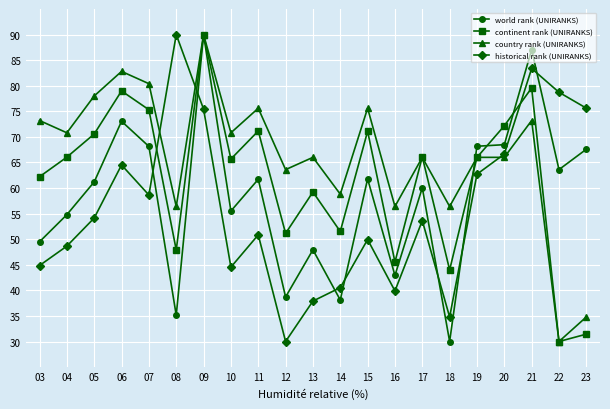

In continent rank (UNIRANKS), how many points are lower than both neighbors (excluding endpoints)?

7